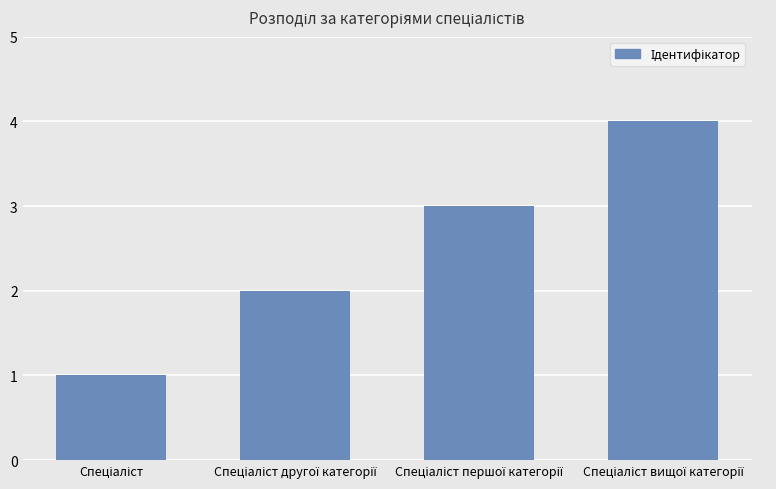

What is the greatest value displayed?

4